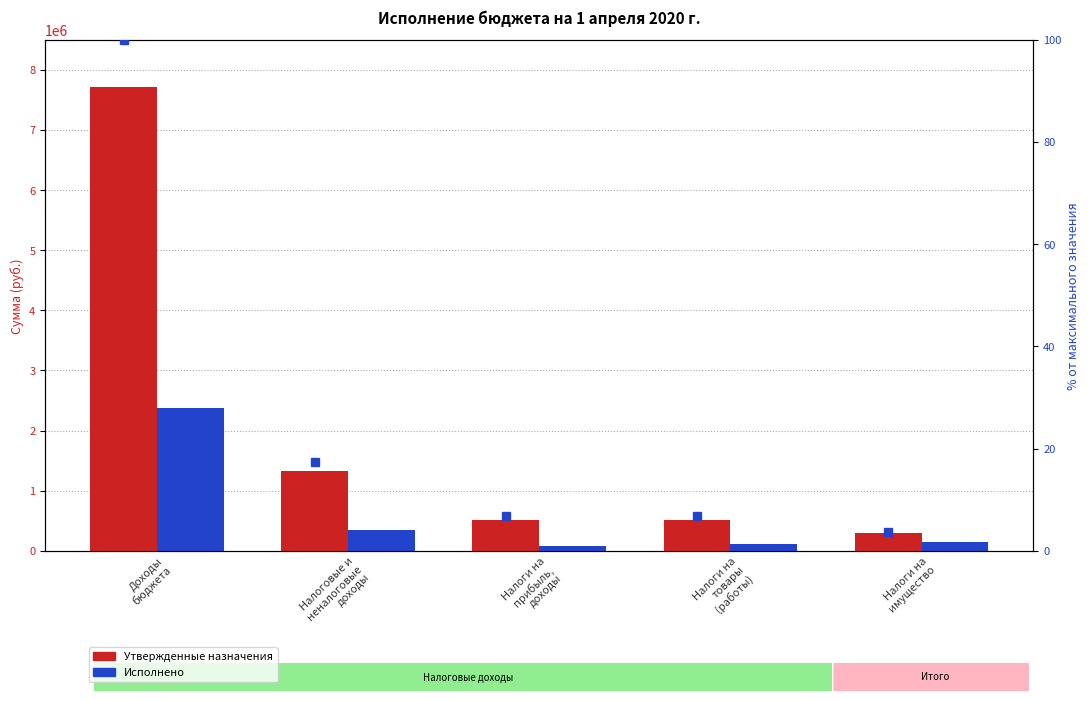

What is the sum of the Исполнено values at Налоги на
товары
(работы) and Доходы
бюджета?

2494636.6